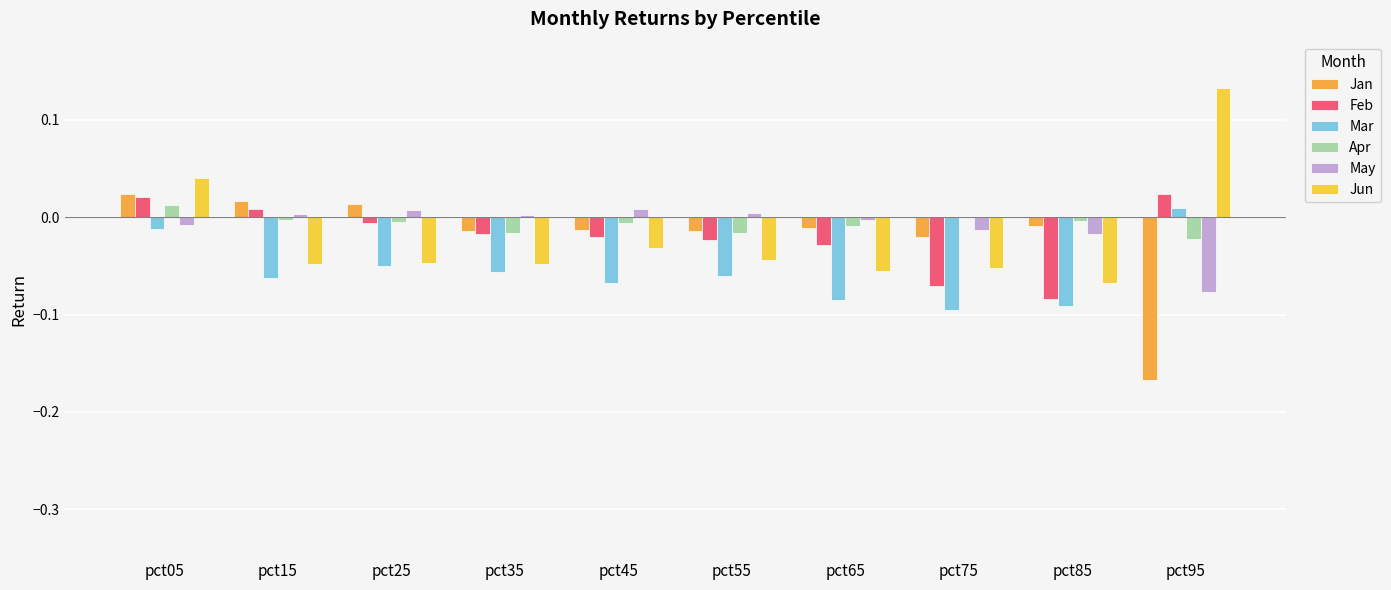

At pct25, list the series in order from largest to smallest.

Jan, May, Apr, Feb, Jun, Mar